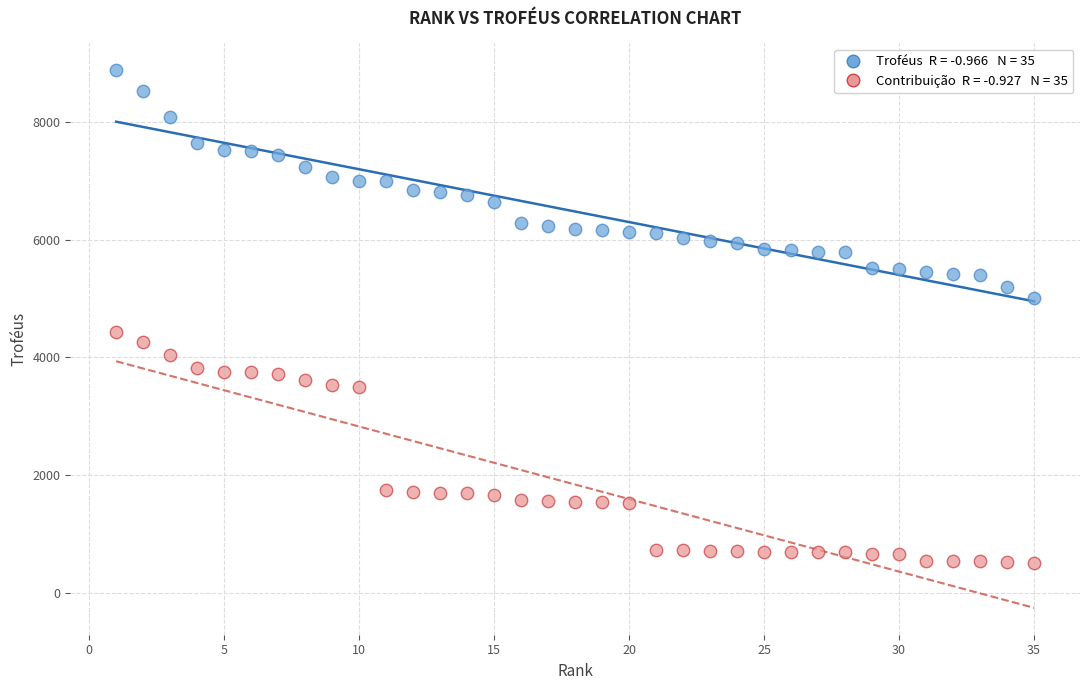

Across all data points, what is the range of X values (max minus min)?

34